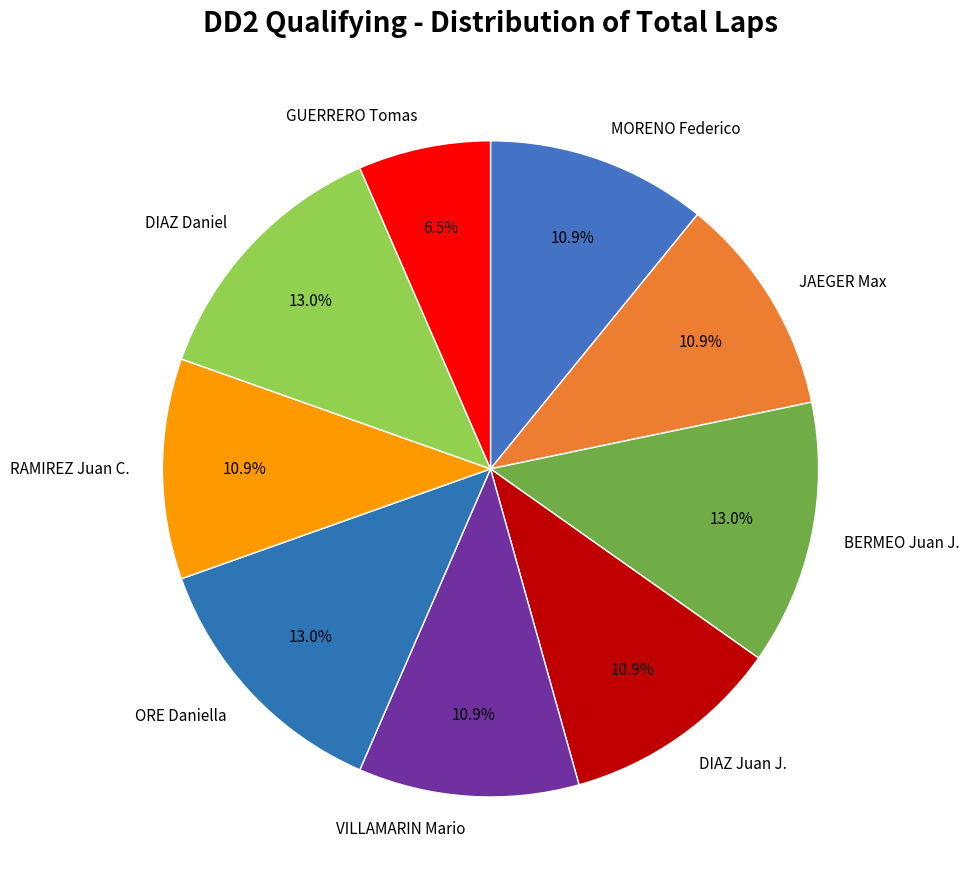

What portion of the pie excludes JAEGER Max?

89.1%